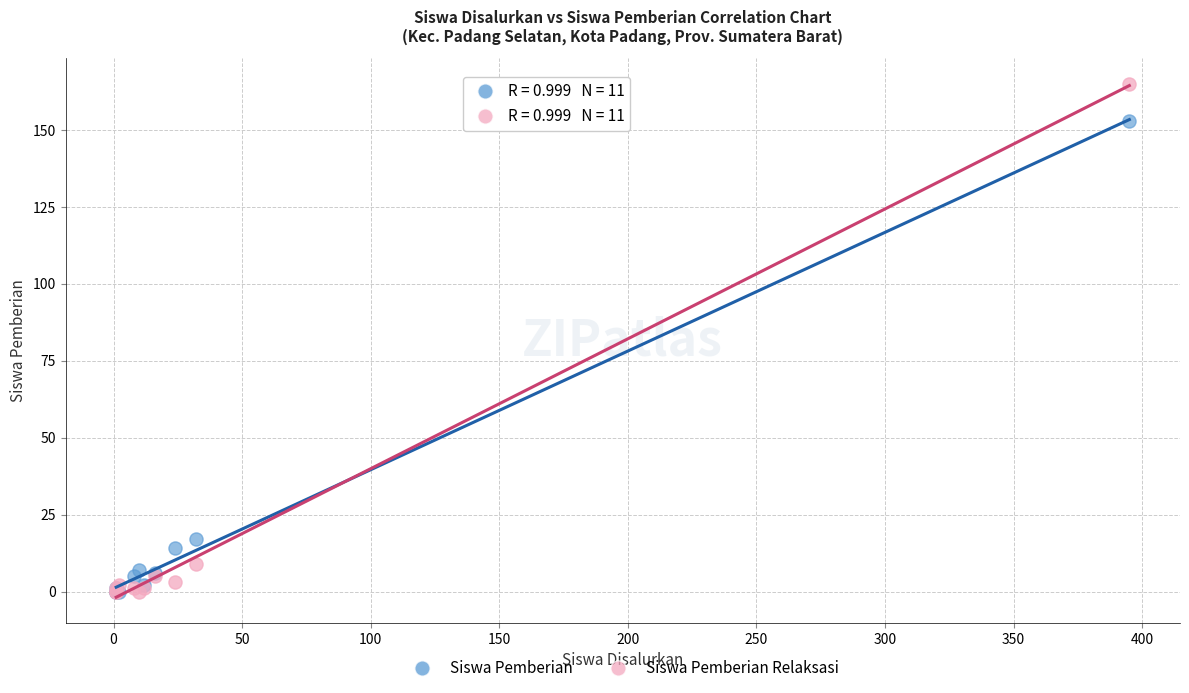

What are all the series names shown in the legend?

Siswa Pemberian, Siswa Pemberian Relaksasi